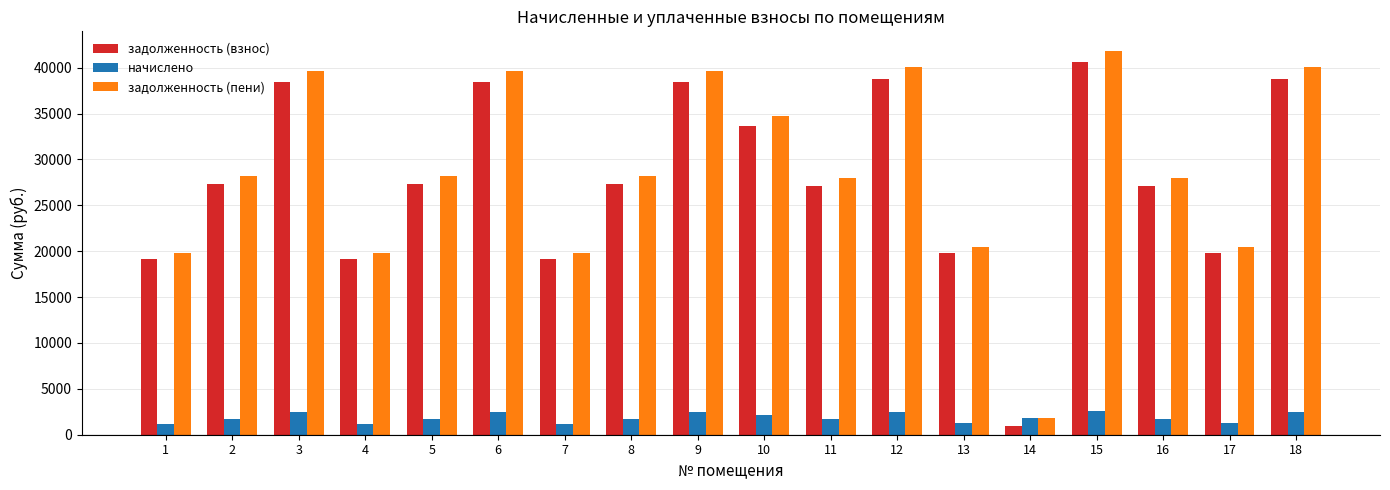

What is the difference between the maximum and second lowest values in the задолженность (пени) series?

22054.7